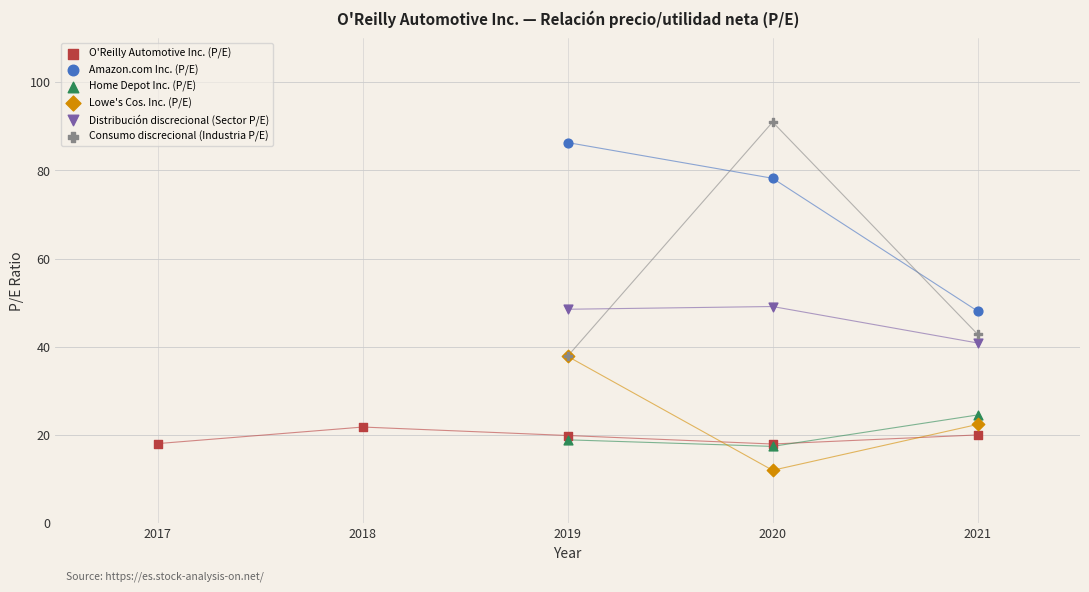

Which series reaches the maximum Y coordinate?

Consumo discrecional (Industria P/E)